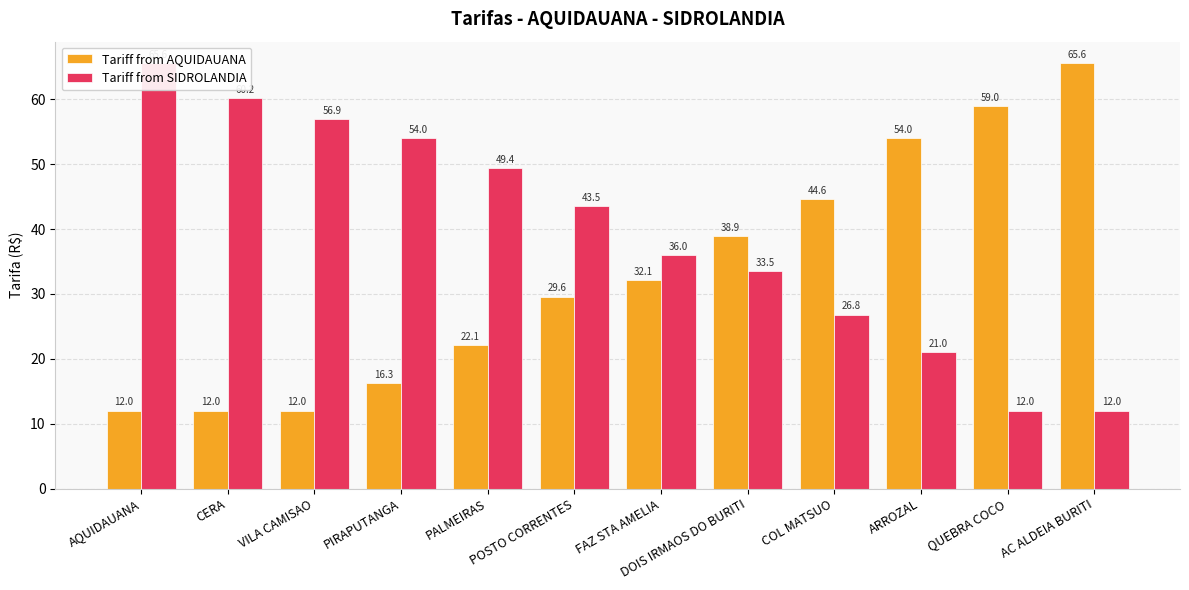

How many data points in Tariff from SIDROLANDIA are less than 43?

6